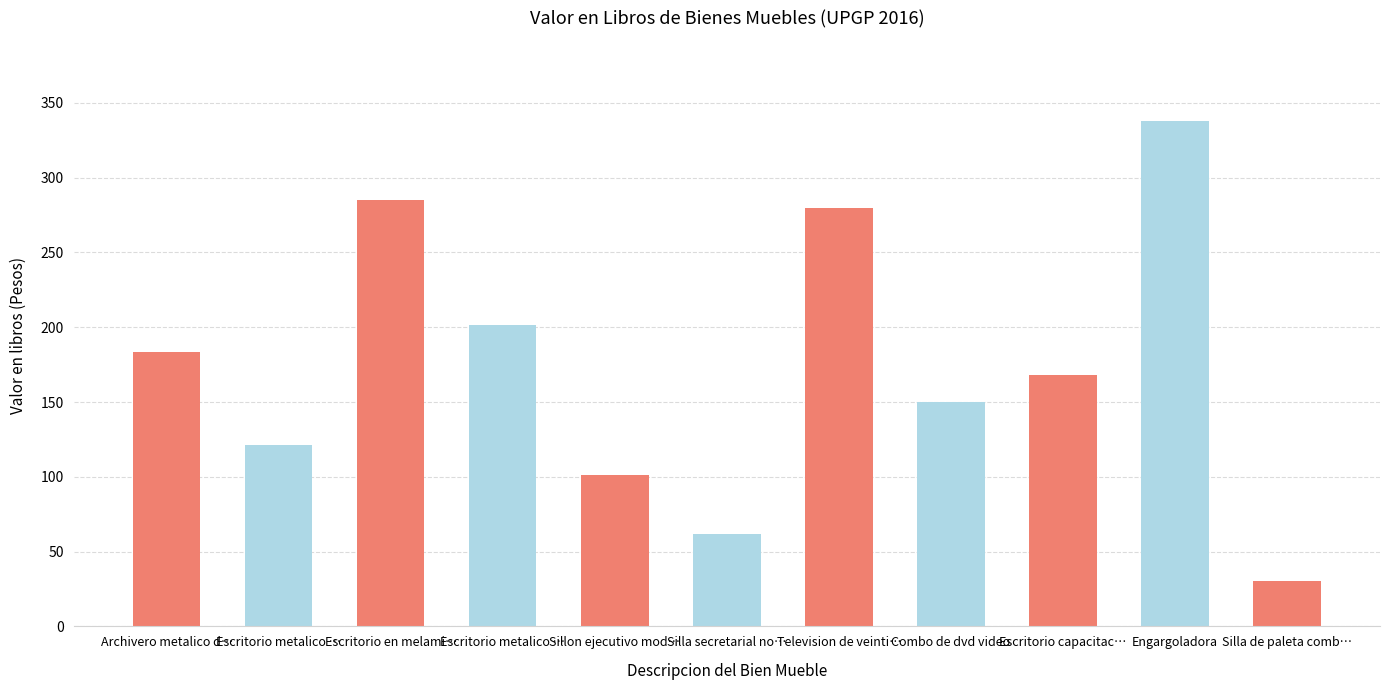

Are the bars horizontal?

No